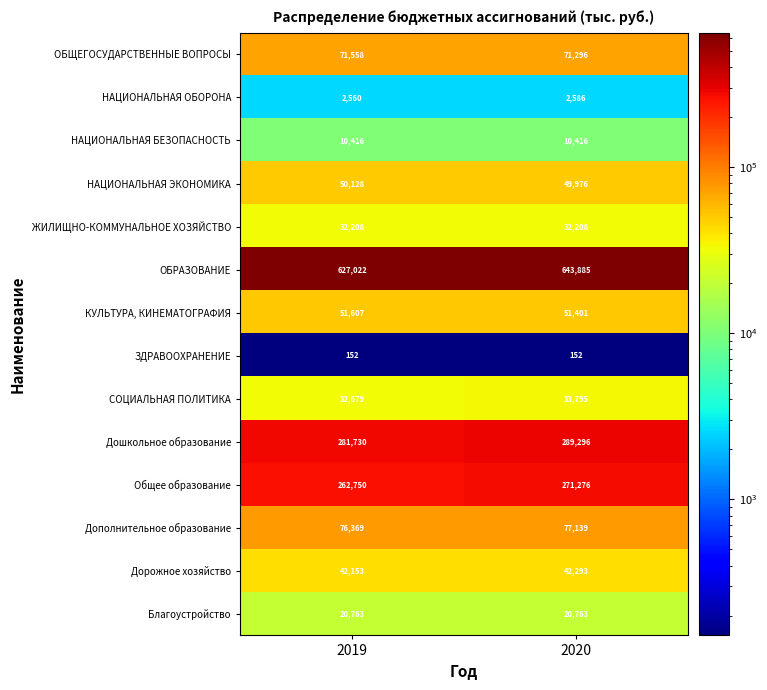

What is the greatest value displayed?

643885